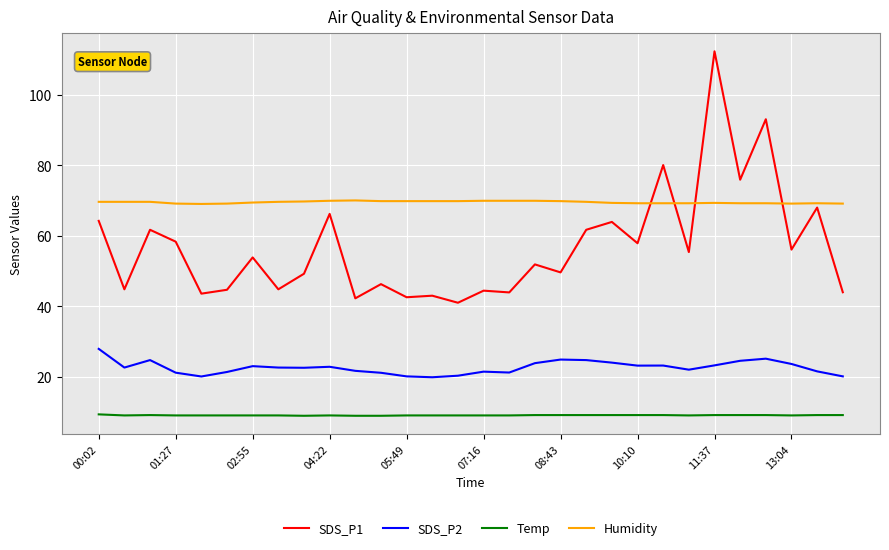

How many lines are shown in the chart?

4